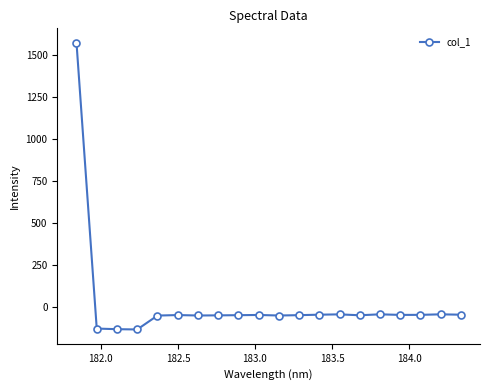

What is the minimum value shown in the chart?

-136.2